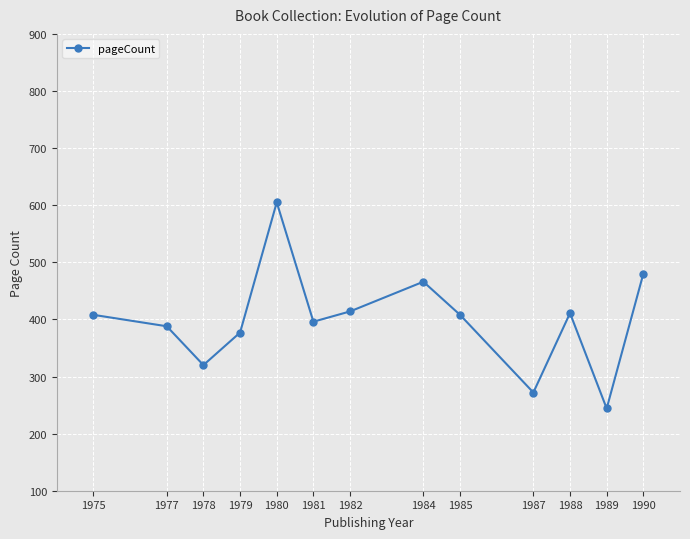

How many lines are shown in the chart?

1